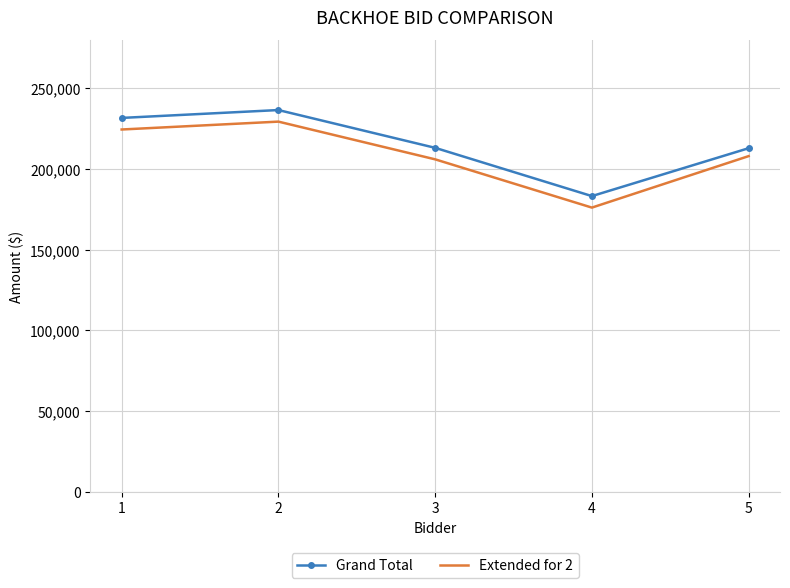

What is the sum of all Grand Total values?

1077342